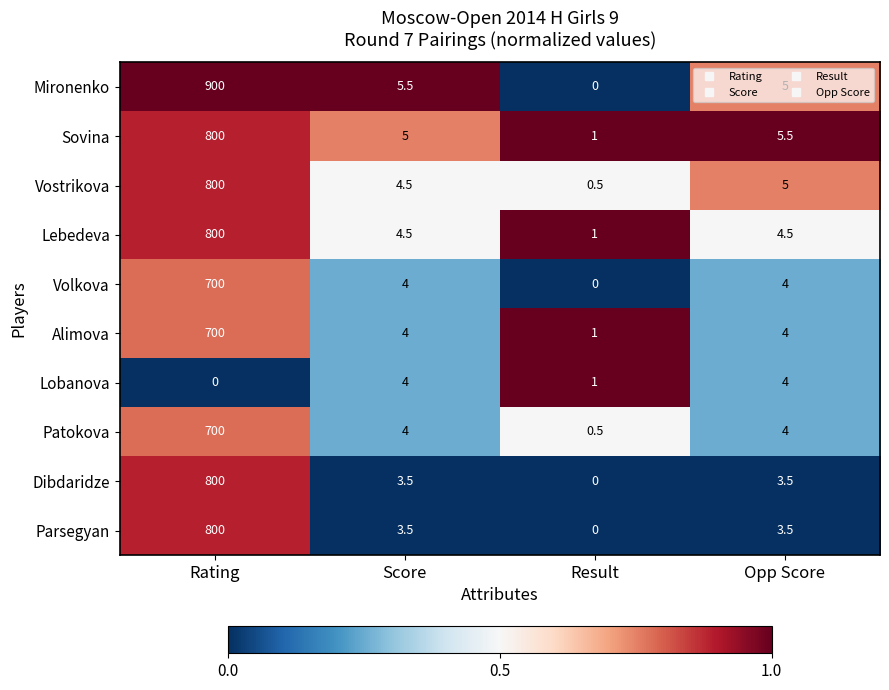

Is it true that Parsegyan equals 3.5 at Opp Score?

True